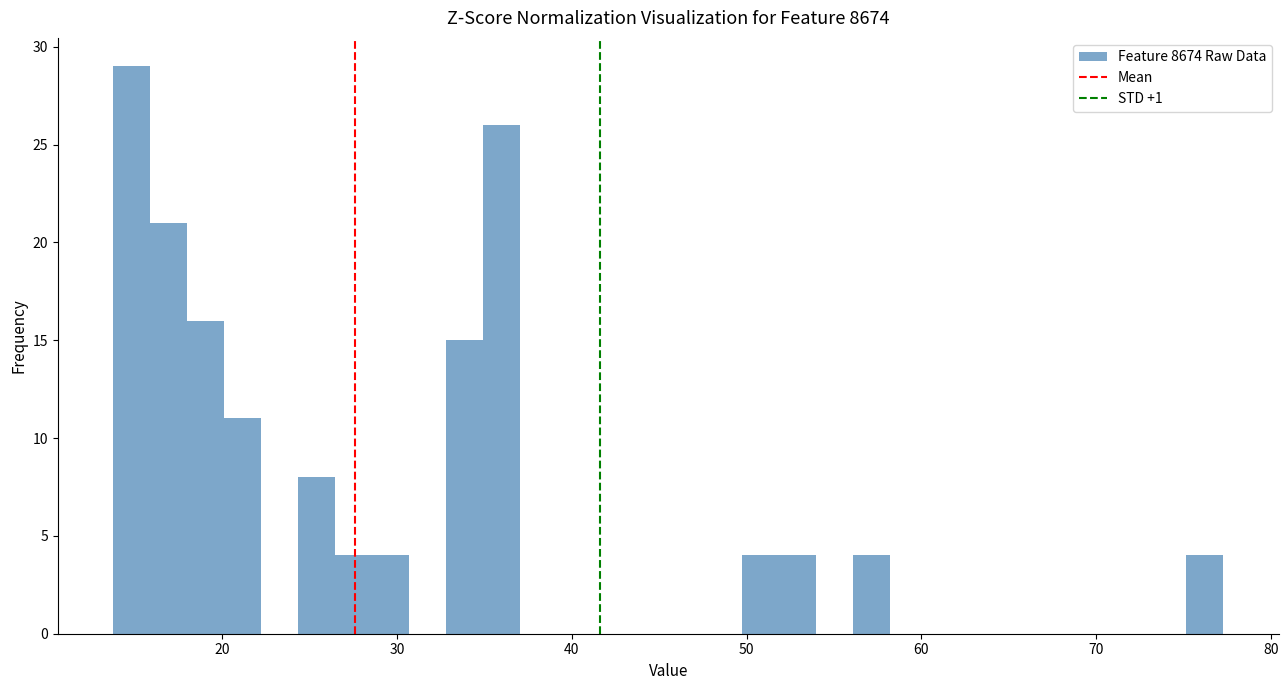

Around what value on the x-axis is the tallest bar? Give the approximate position of its centre, as read against the axis.

15